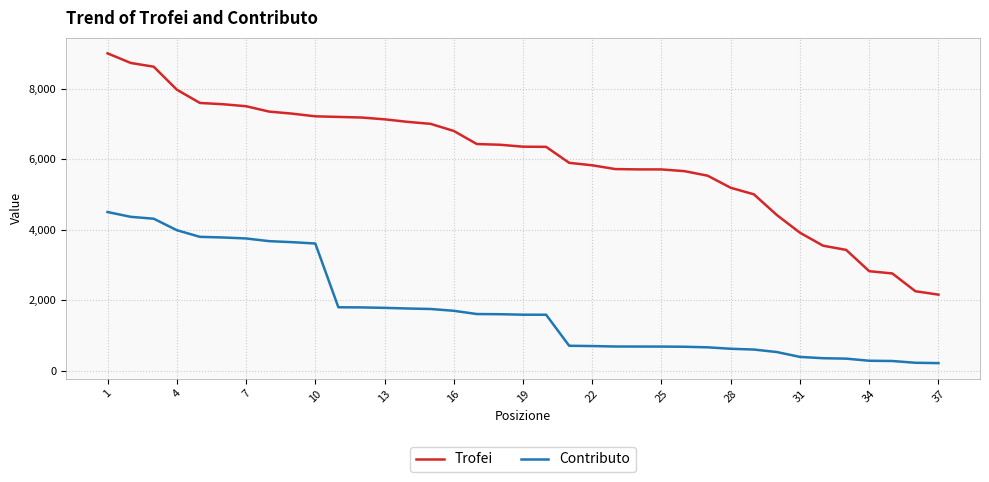

What is the difference between the maximum and minimum values in the Trofei series?

6843